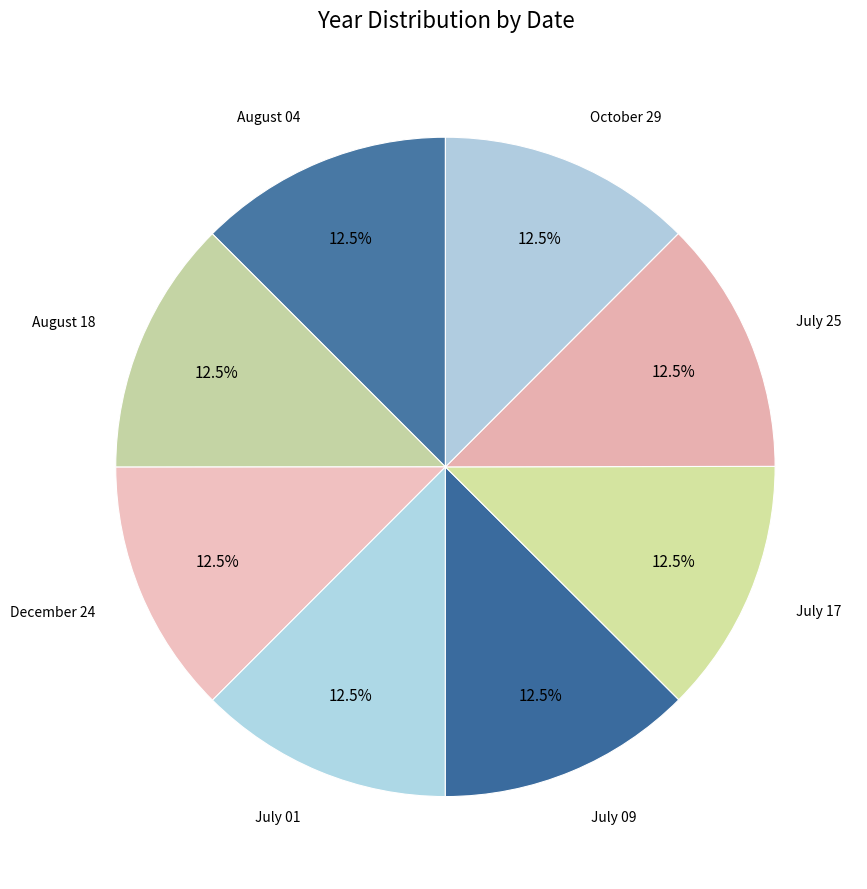

Is there any slice that represents more than half of the pie?

No